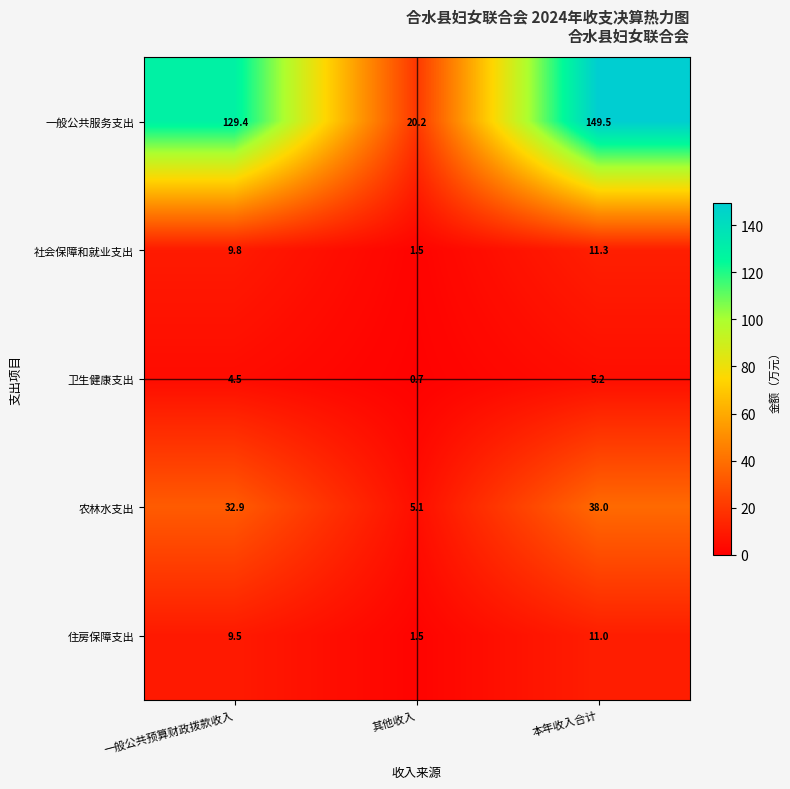

At which label does 卫生健康支出 first exceed 4?

一般公共预算财政拨款收入